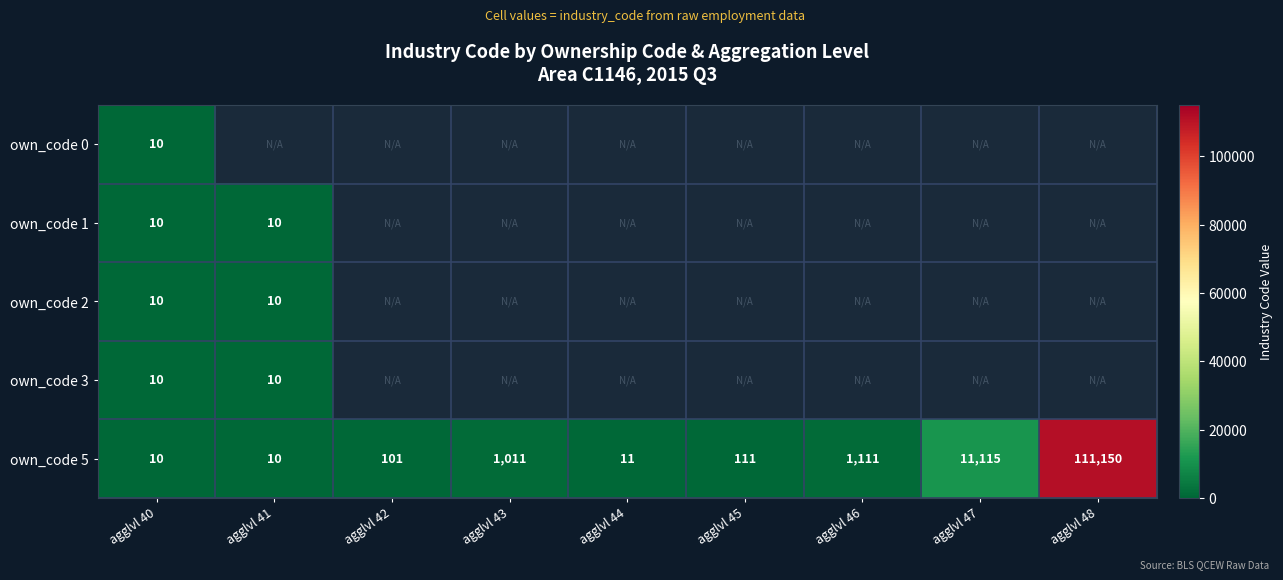

What is the maximum value for own_code 5?

111150